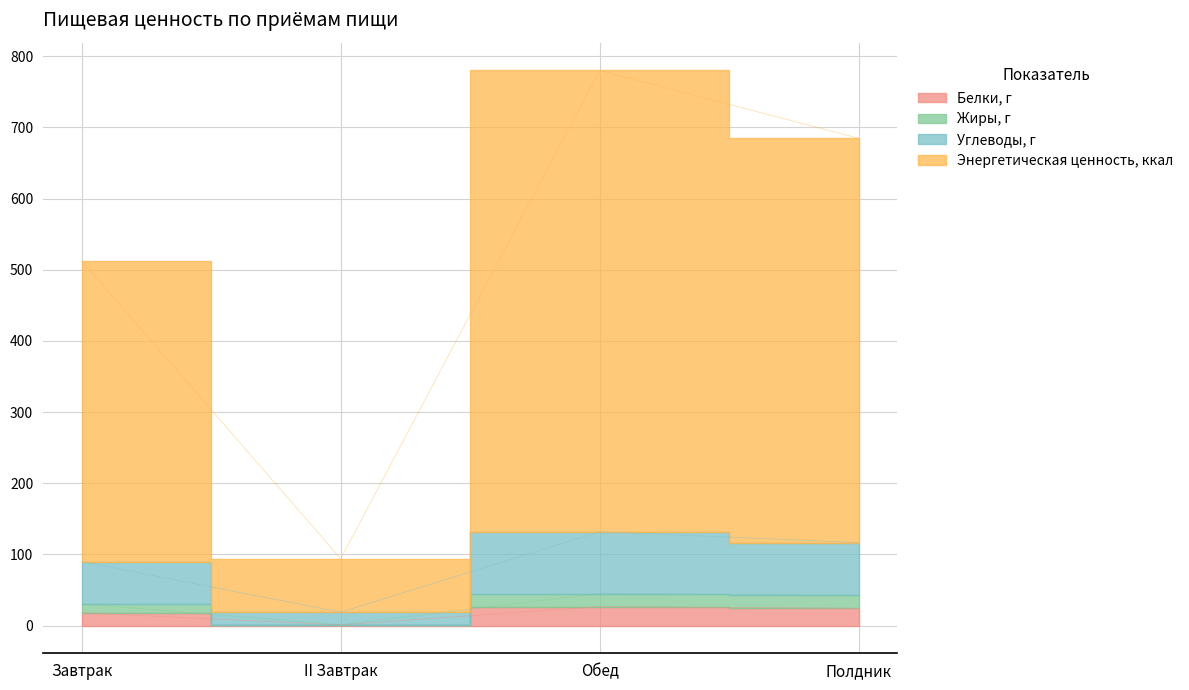

What are all the series names shown in the legend?

Белки, г, Жиры, г, Углеводы, г, Энергетическая ценность, ккал